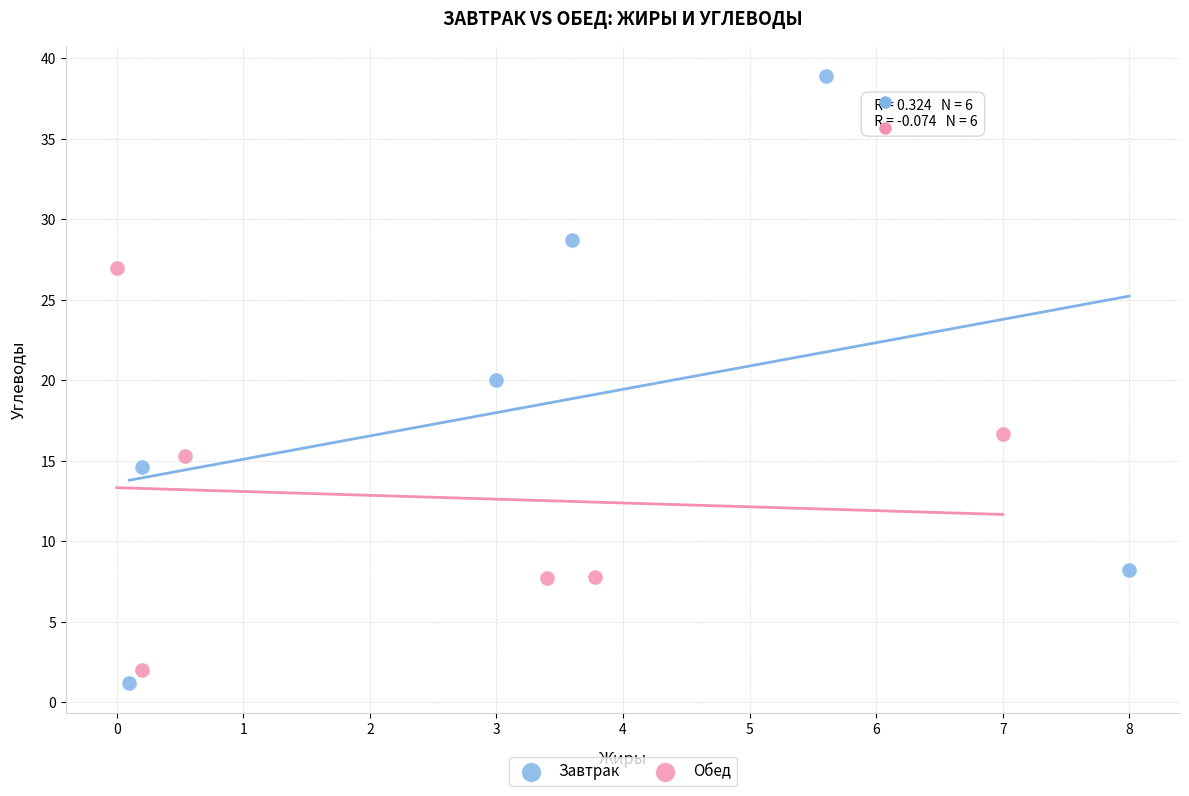

What are all the series names shown in the legend?

Завтрак, Обед